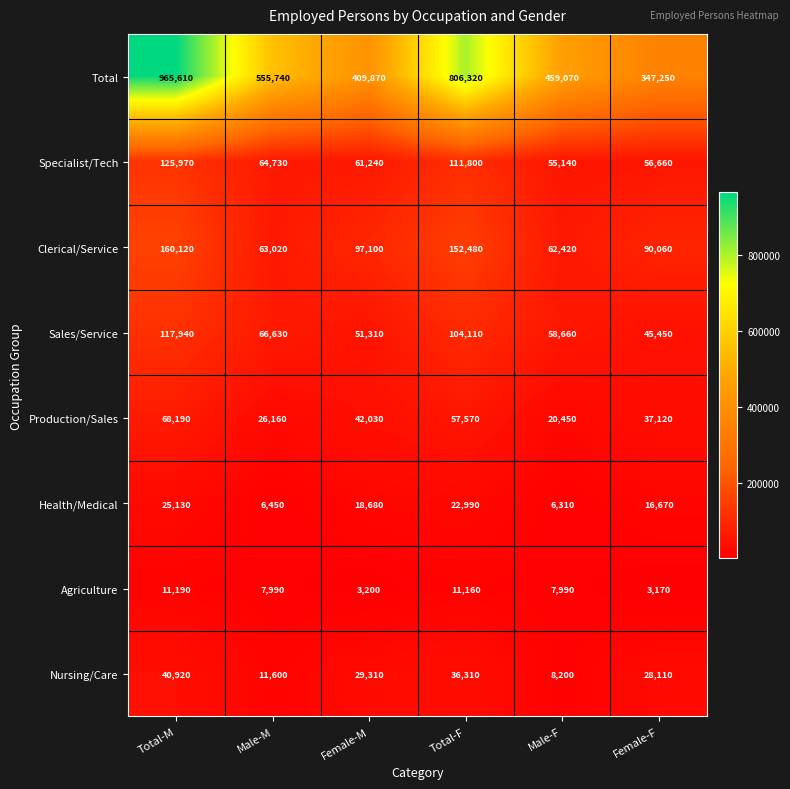

What is the average value of the Sales/Service series?

74017